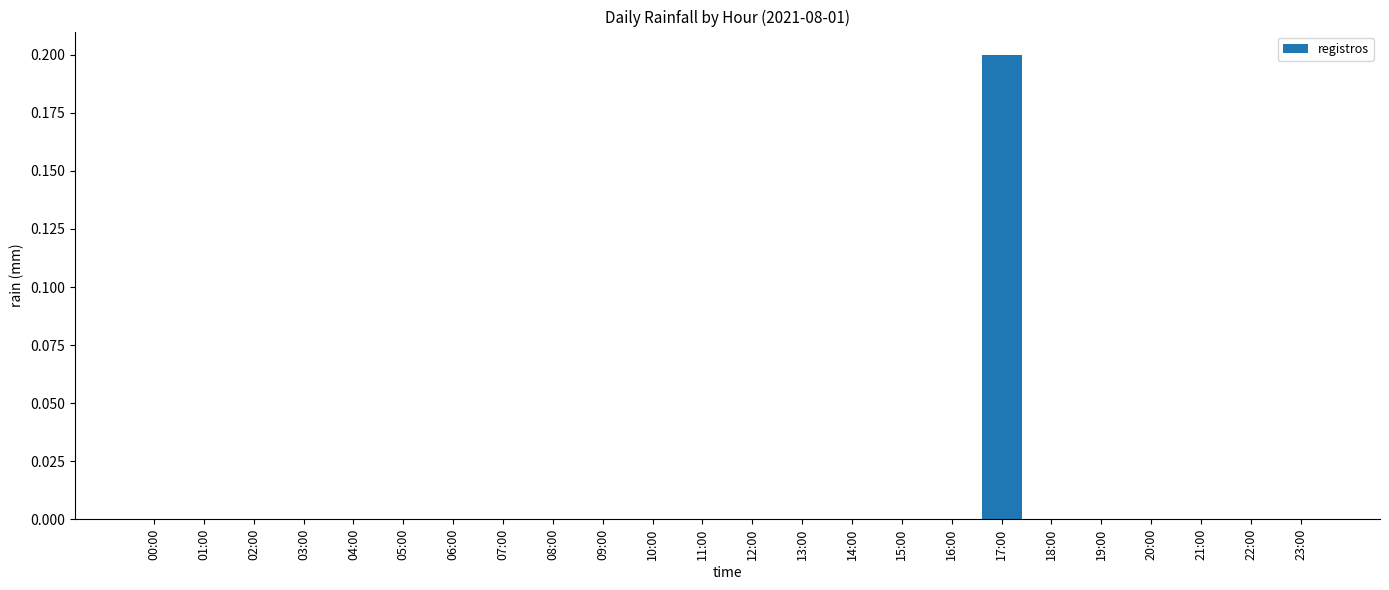

At which category does the chart reach its peak across all series?

17:00